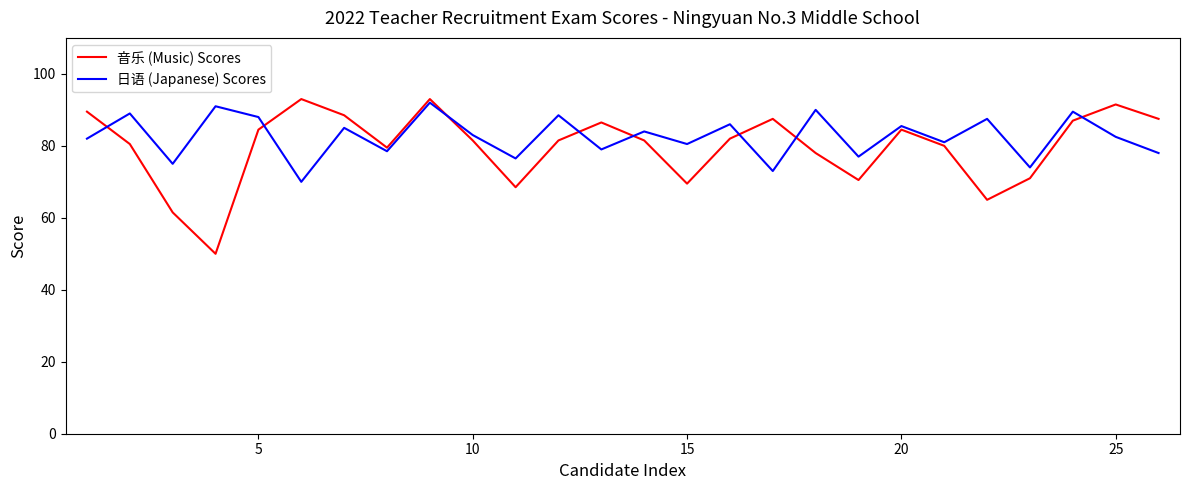

Which series has the largest range (max minus min)?

音乐 (Music) Scores